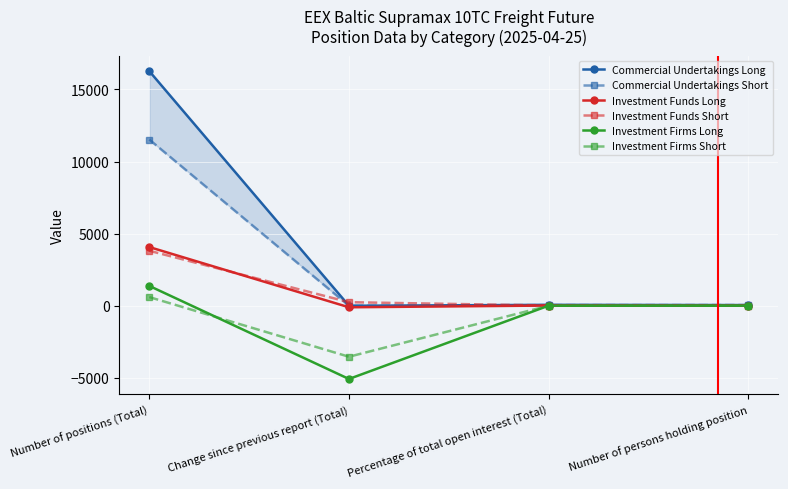

Is this an area chart (filled region under the line)?

No